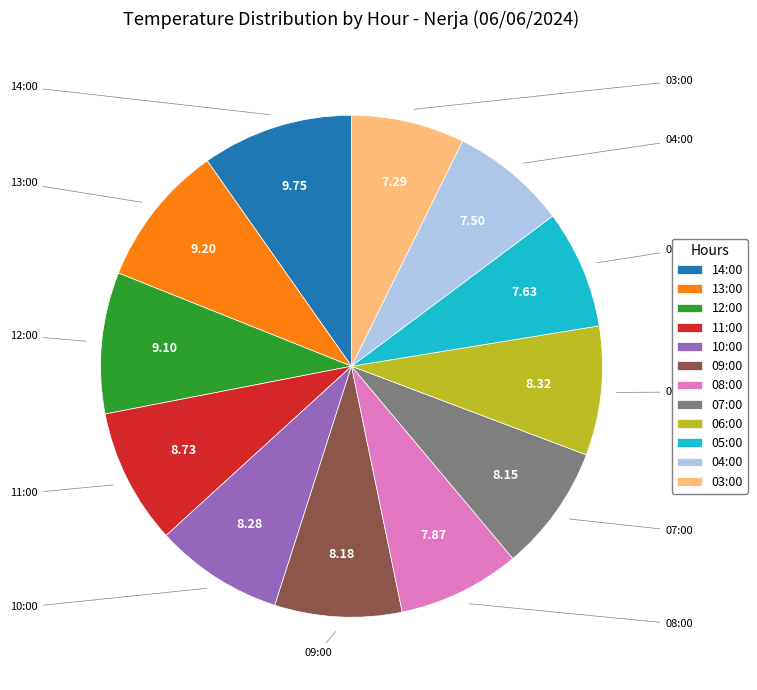

Between 10:00 and 03:00, which is larger?

10:00